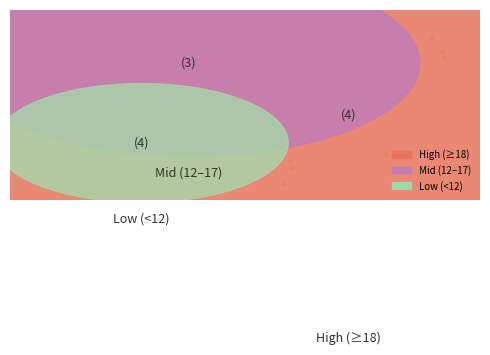

Do 10 and 3 together represent more than half of the pie?

No